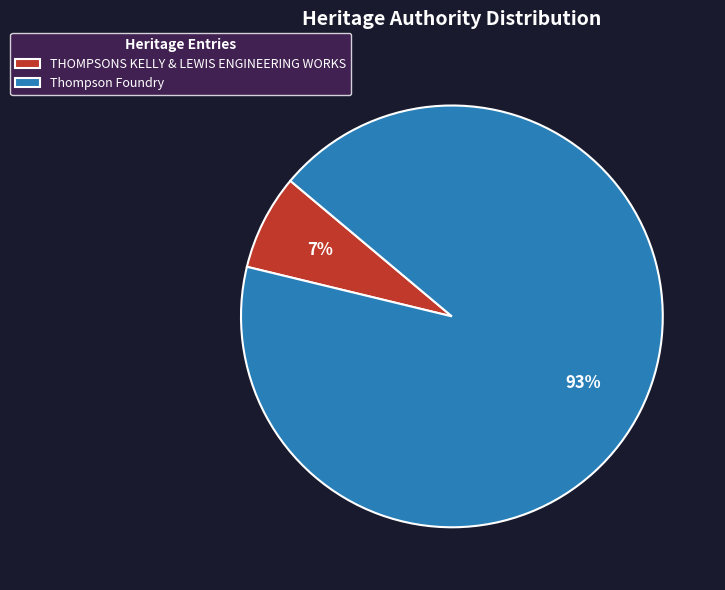

Is it true that Thompson Foundry is 99% of the pie?

False